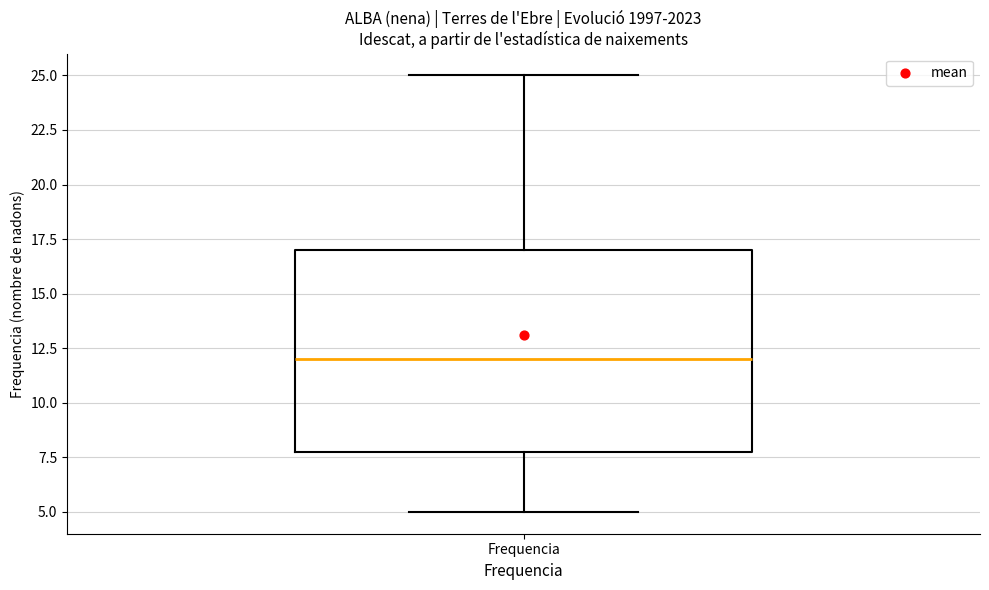

Transcribe this box plot: give where the median line is, the range the box spans, and where the two whiskers end, as read against the y-axis. The values are not printed on the chart, so give them approximately, as read against the axis.

median 12, box 8 to 17, whiskers 5 to 25